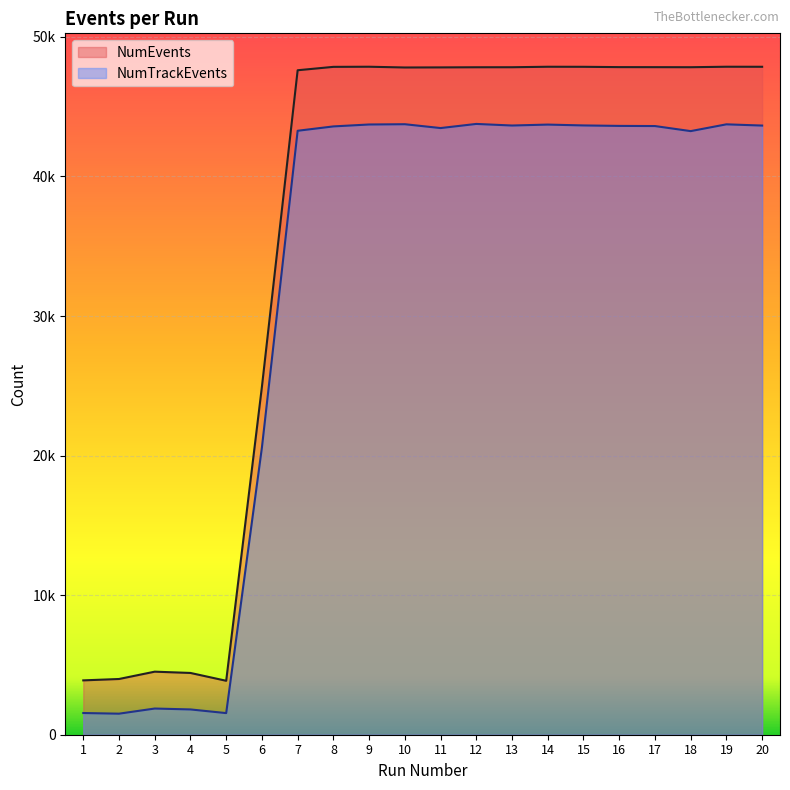

Does the chart display data point markers on the line(s)?

No